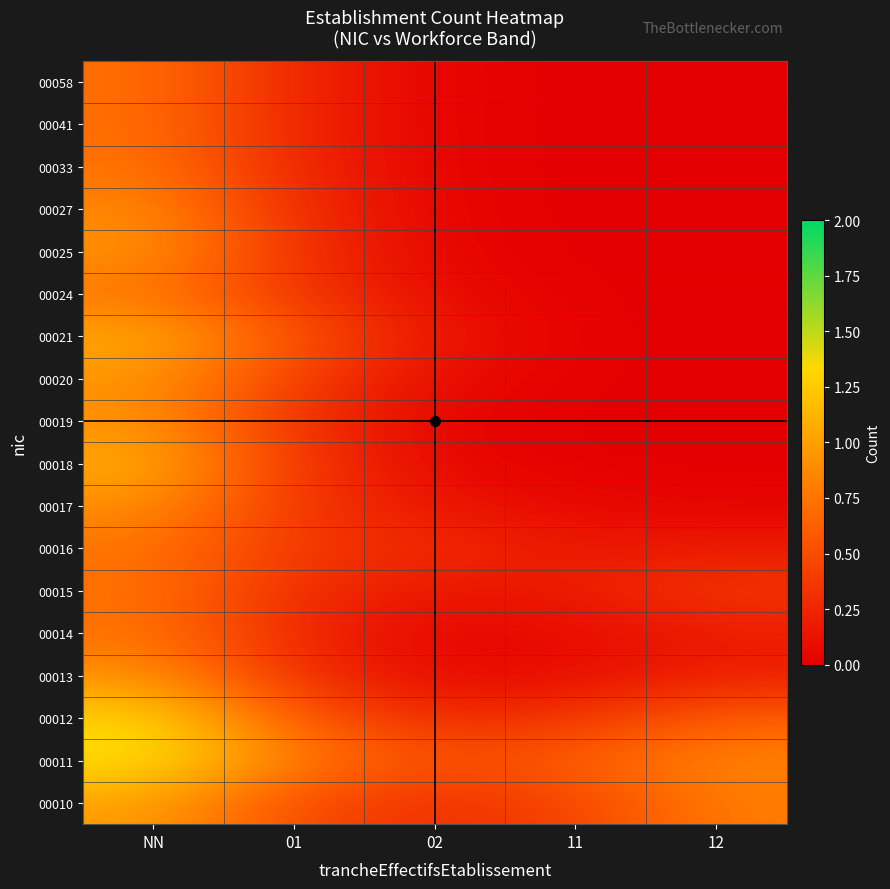

Reading left to right, transcribe all the data shown in this chart.

00010: NN=1.0	01=0.5	02=0.3	11=0.4	12=0.8
00011: NN=1.4	01=0.8	02=0.5	11=0.6	12=0.8
00012: NN=1.3	01=0.6	02=0.3	11=0.4	12=0.6
00013: NN=0.9	01=0.3	02=0.1	11=0.1	12=0.2
00014: NN=0.7	01=0.3	02=0.0	11=0.1	12=0.2
00015: NN=0.7	01=0.3	02=0.1	11=0.2	12=0.4
00016: NN=0.8	01=0.4	02=0.3	11=0.2	12=0.2
00017: NN=0.9	01=0.4	02=0.1	11=0.1	12=0.0
00018: NN=1.1	01=0.4	02=0.0	11=0.0	12=0.0
00019: NN=0.9	01=0.3	02=0.0	11=0.0	12=0.0
00020: NN=1.0	01=0.4	02=0.1	11=0.0	12=0.0
00021: NN=1.1	01=0.6	02=0.1	11=0.0	12=0.0
00024: NN=0.8	01=0.4	02=0.1	11=0.0	12=0.0
00025: NN=0.9	01=0.3	02=0.0	11=0.0	12=0.0
00027: NN=0.9	01=0.3	02=0.0	11=0.0	12=0.0
00033: NN=0.7	01=0.3	02=0.0	11=0.0	12=0.0
00041: NN=0.7	01=0.3	02=0.0	11=0.0	12=0.0
00058: NN=0.7	01=0.3	02=0.0	11=0.0	12=0.0